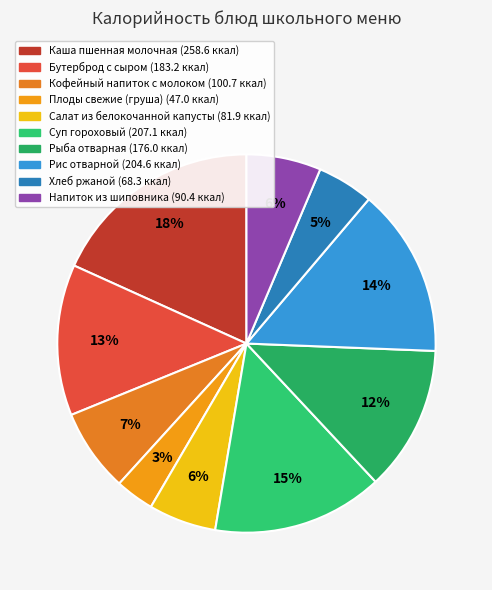

To the nearest percent, what is the difference between the largest and smallest slice percentages?

15%